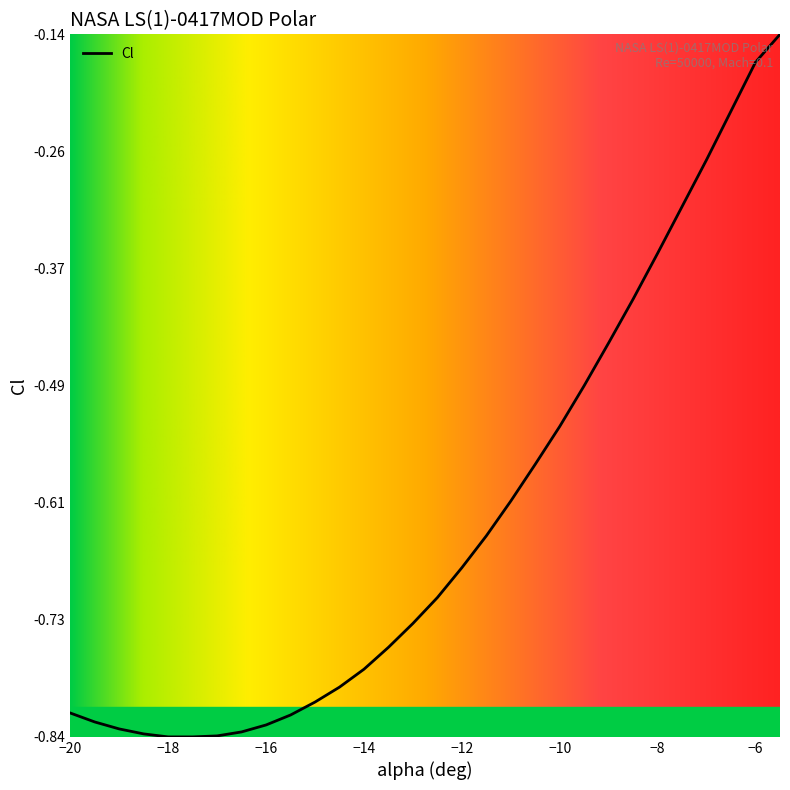

What is the difference between the maximum and minimum values?

0.7